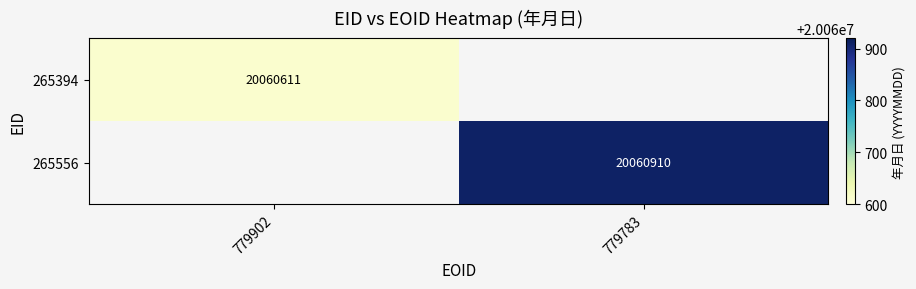

The value of 265394 at 779902 is 20060611. True or false?

True